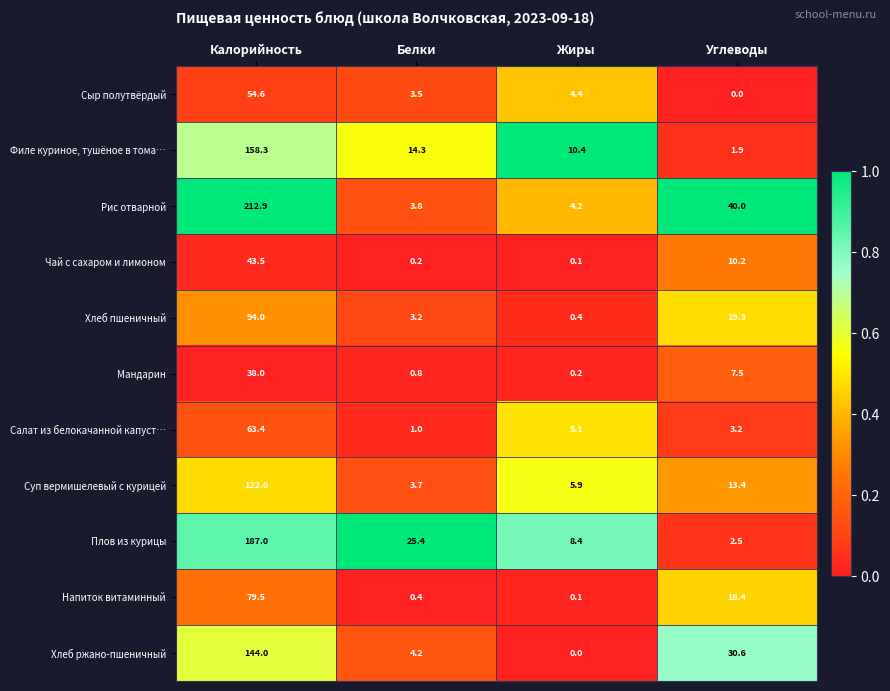

At which category is the sum across all series the highest?

Калорийность